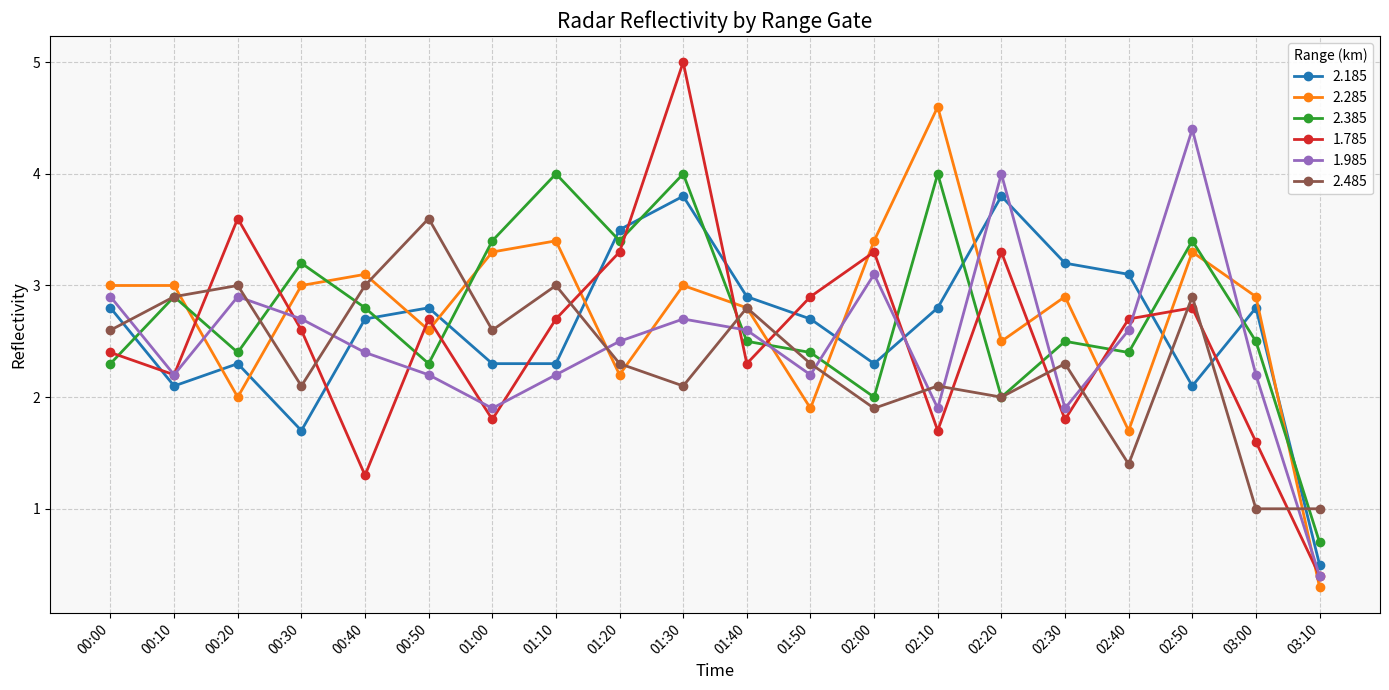

True or false: 1.785 has more than 1 interior local peaks.

True